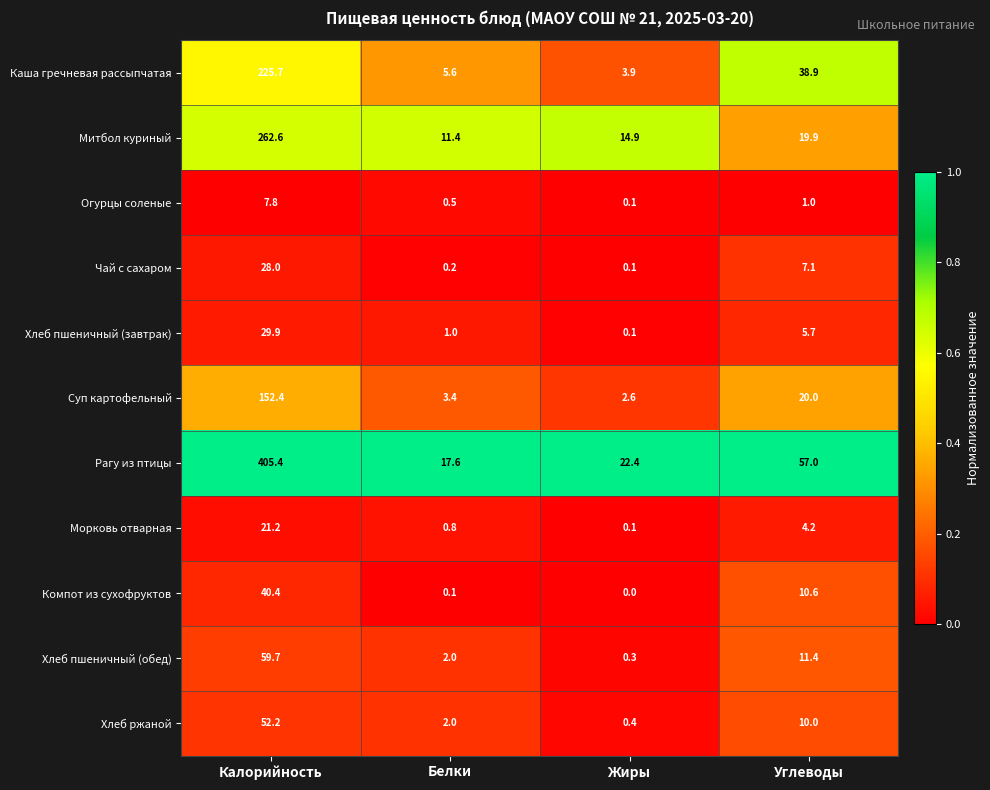

At which category is the sum across all series the highest?

Калорийность